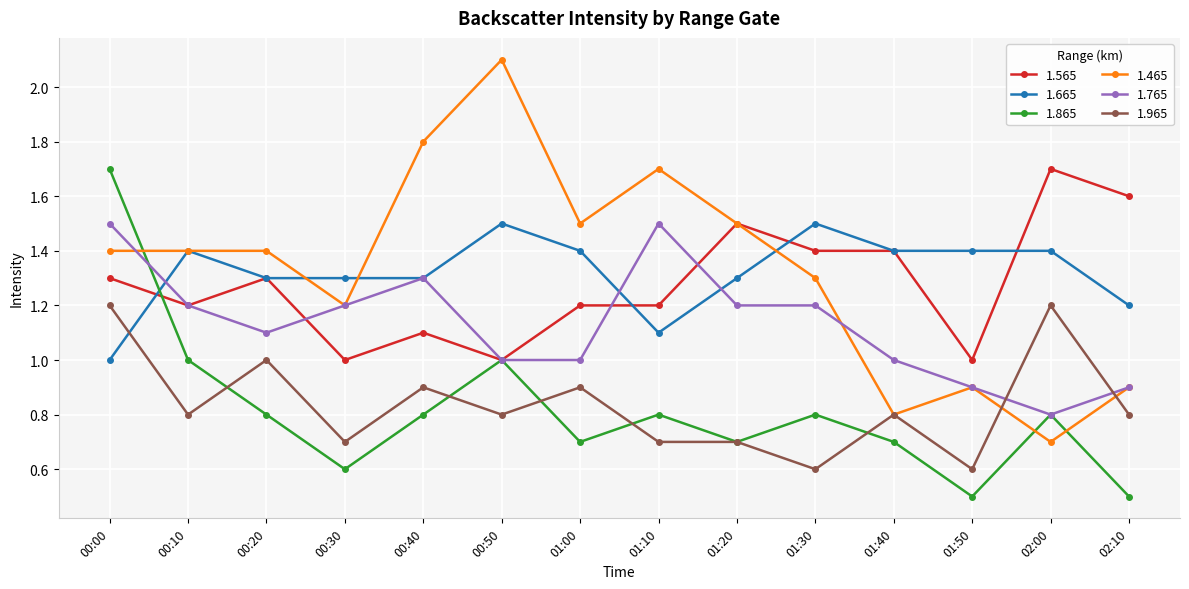

Reading right to left, extract all data points from this chart.

1.565: 1.6	1.7	1.0	1.4	1.4	1.5	1.2	1.2	1.0	1.1	1.0	1.3	1.2	1.3
1.665: 1.2	1.4	1.4	1.4	1.5	1.3	1.1	1.4	1.5	1.3	1.3	1.3	1.4	1.0
1.865: 0.5	0.8	0.5	0.7	0.8	0.7	0.8	0.7	1.0	0.8	0.6	0.8	1.0	1.7
1.465: 0.9	0.7	0.9	0.8	1.3	1.5	1.7	1.5	2.1	1.8	1.2	1.4	1.4	1.4
1.765: 0.9	0.8	0.9	1.0	1.2	1.2	1.5	1.0	1.0	1.3	1.2	1.1	1.2	1.5
1.965: 0.8	1.2	0.6	0.8	0.6	0.7	0.7	0.9	0.8	0.9	0.7	1.0	0.8	1.2